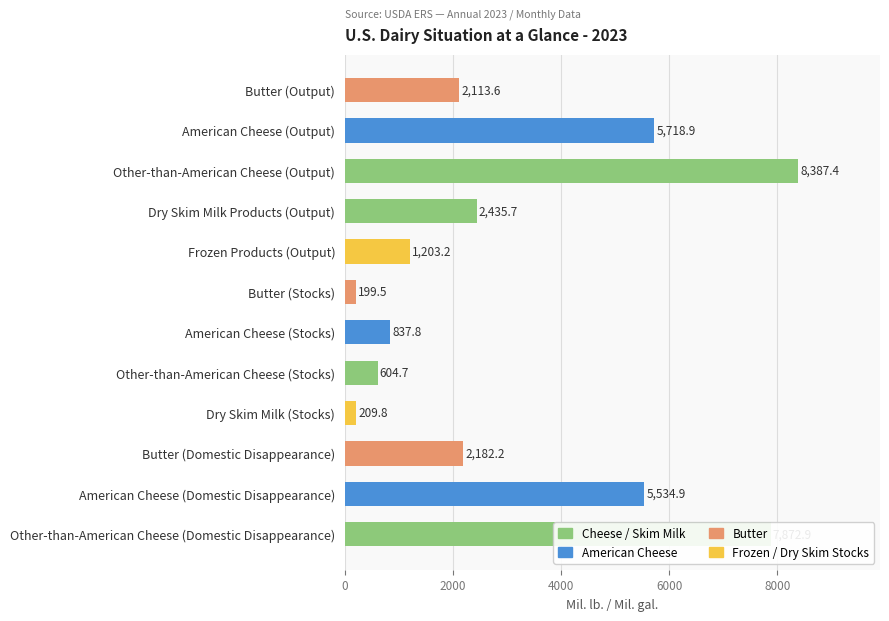

True or false: the data shows 209.8 at Dry Skim Milk (Stocks).

True